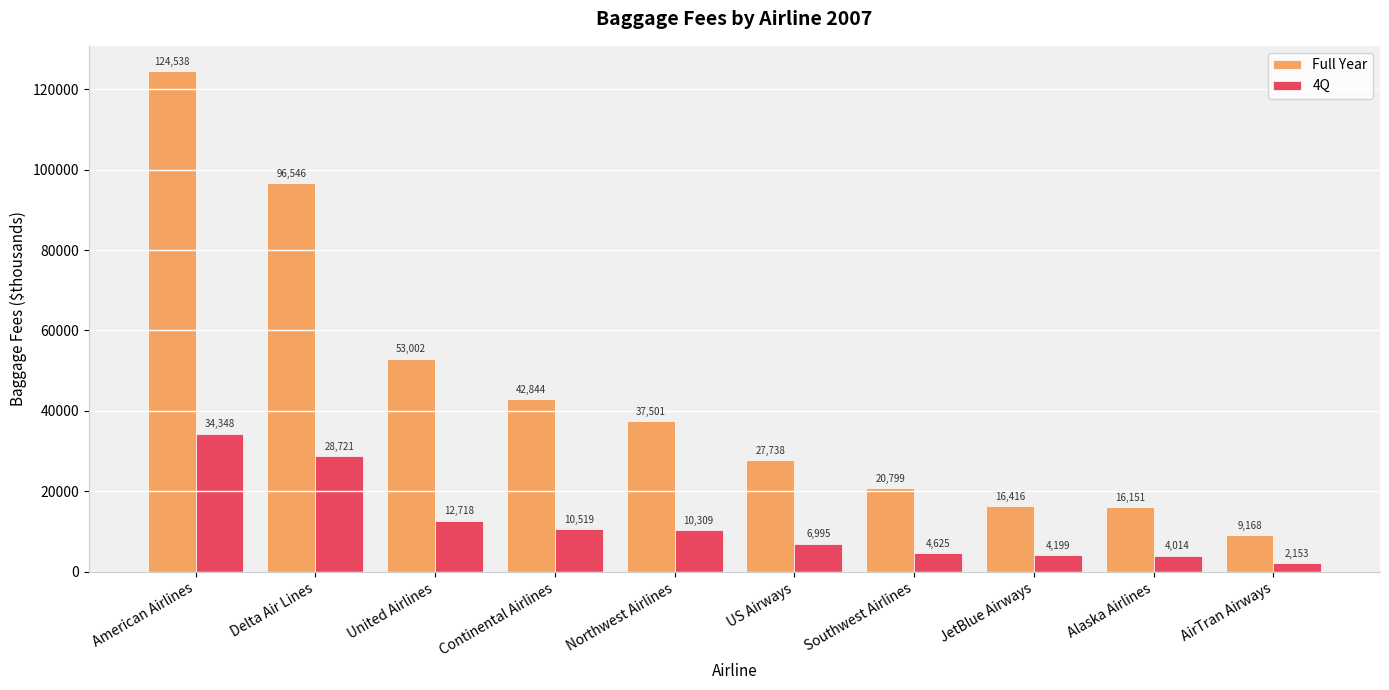

At JetBlue Airways, list the series in order from largest to smallest.

Full Year, 4Q